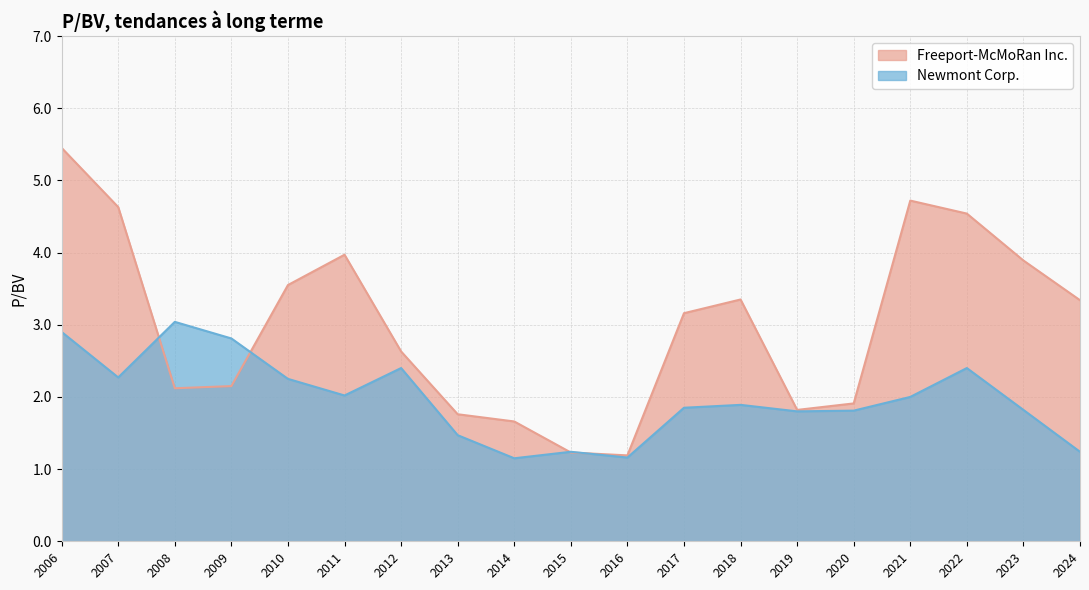

At which label does Freeport-McMoRan Inc. reach its peak?

2006